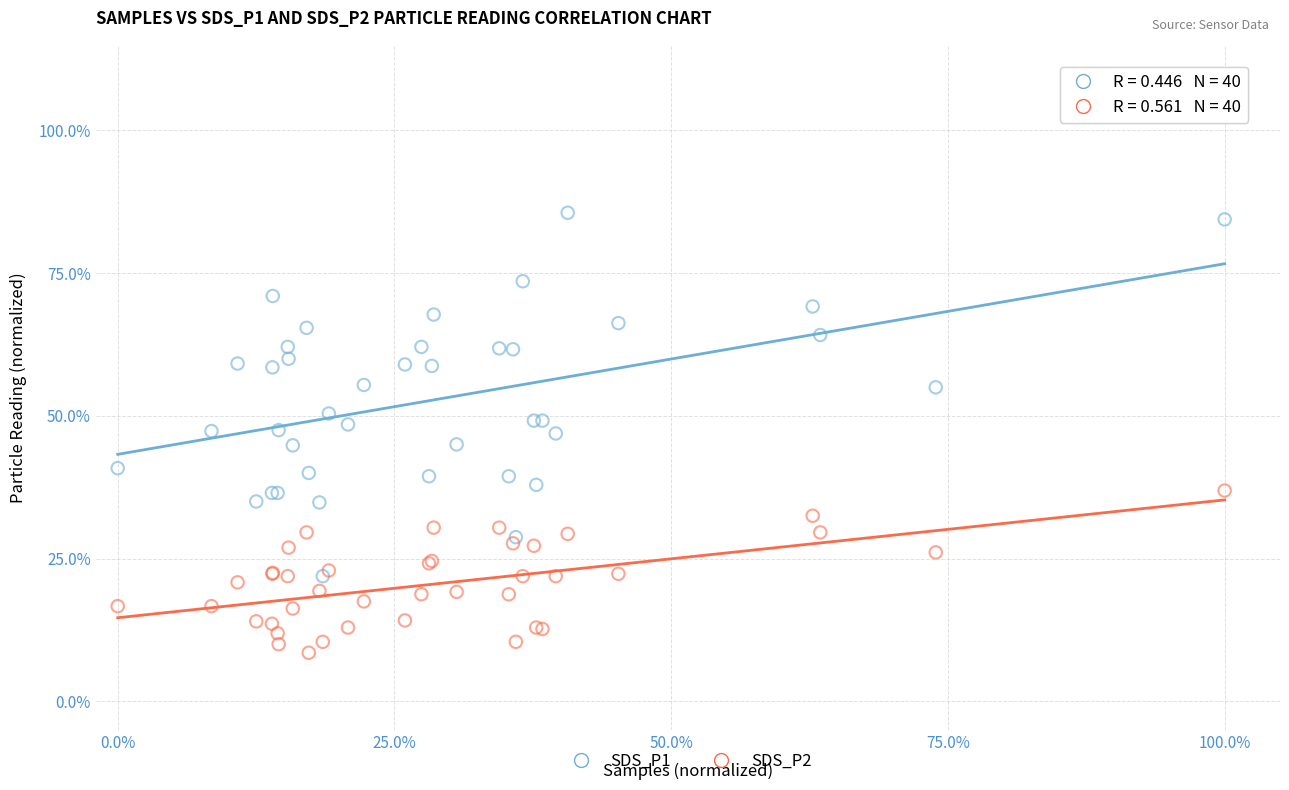

What are all the series names shown in the legend?

SDS_P1, SDS_P2